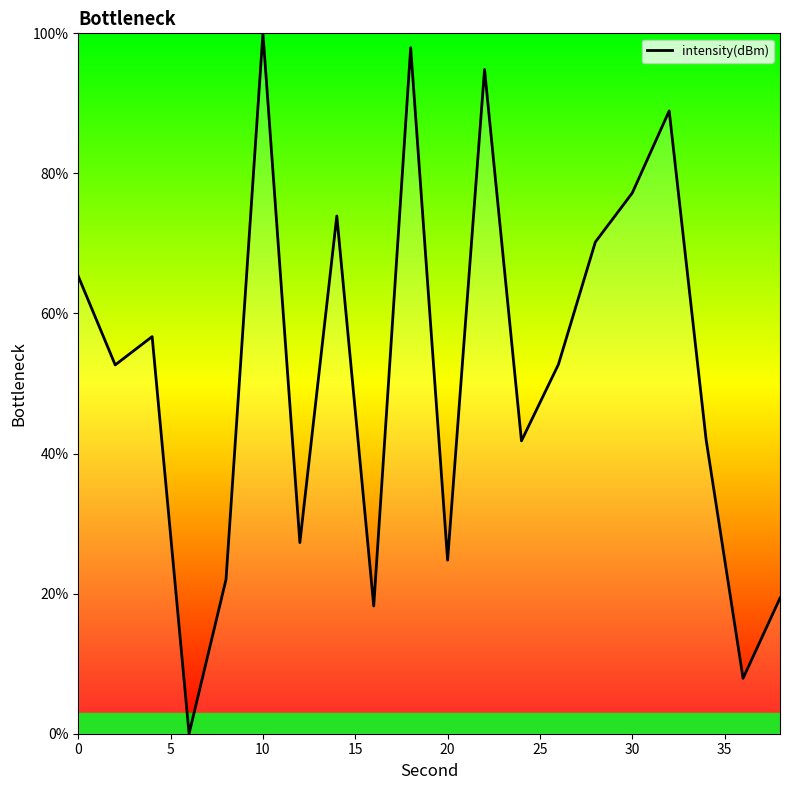

True or false: the data has more than 2 interior local peaks.

True